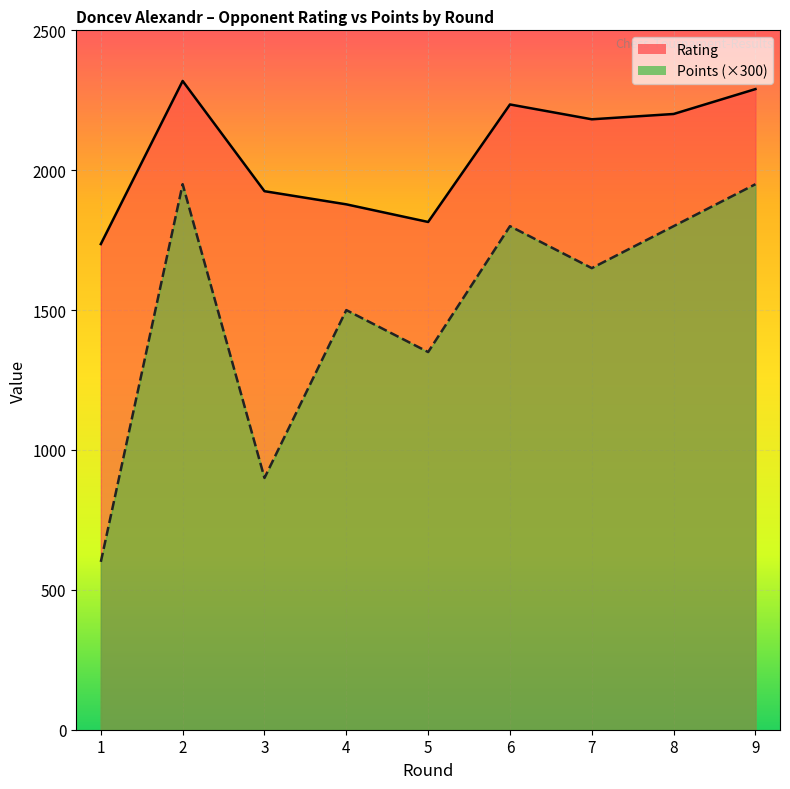

True or false: Rating and Points cross at least once.

False